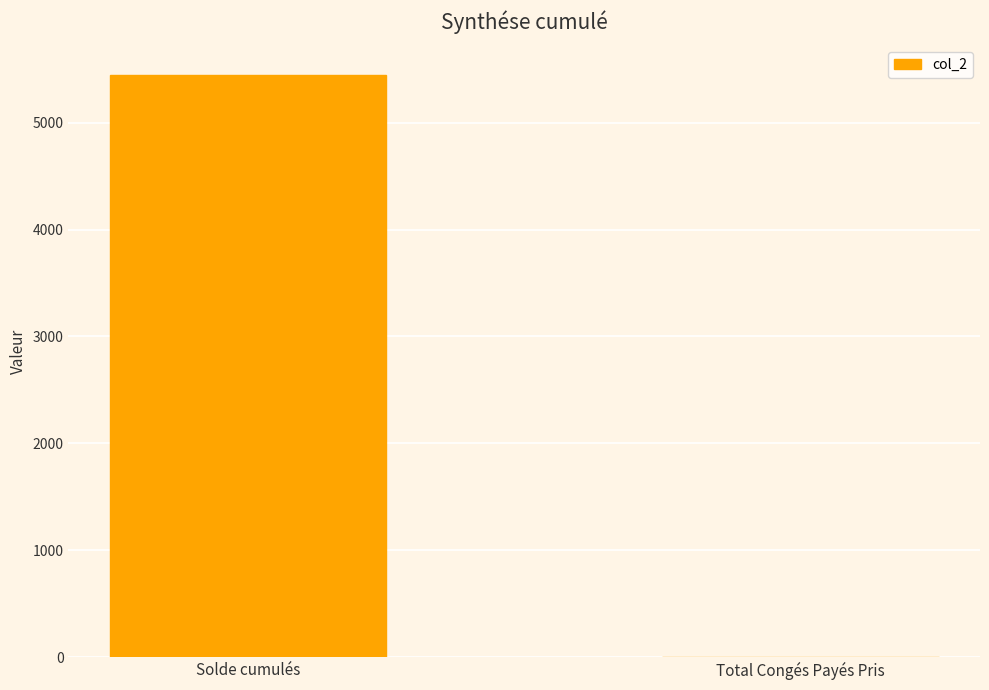

What is the average value?

2725.0